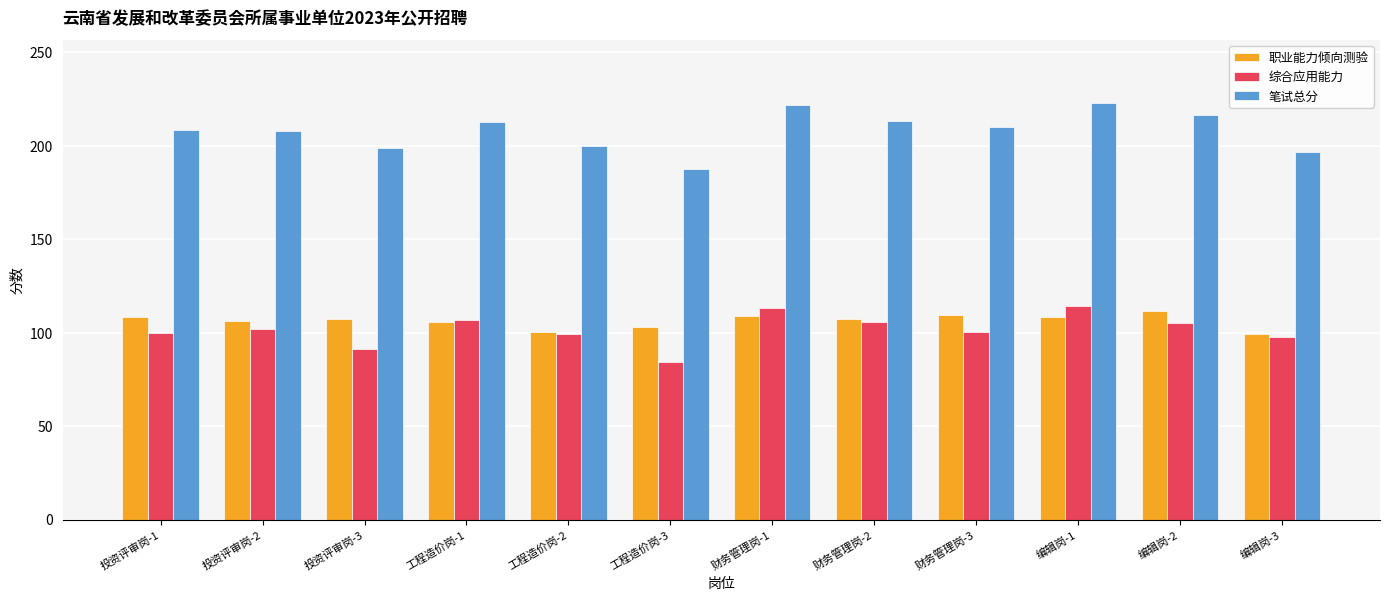

The 综合应用能力 series shows 33.6 at 工程造价岗-3. True or false?

False